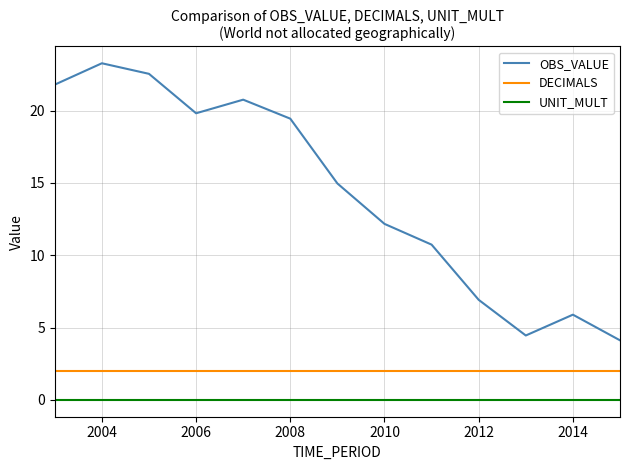

True or false: UNIT_MULT and DECIMALS cross at least once.

False